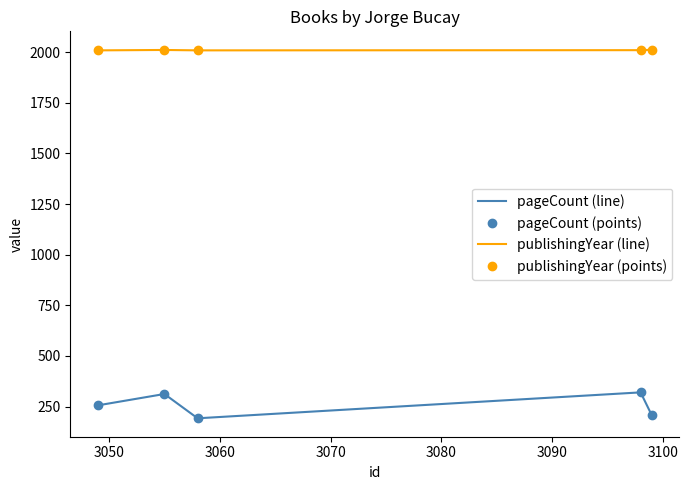

What is the greatest value displayed?

2012